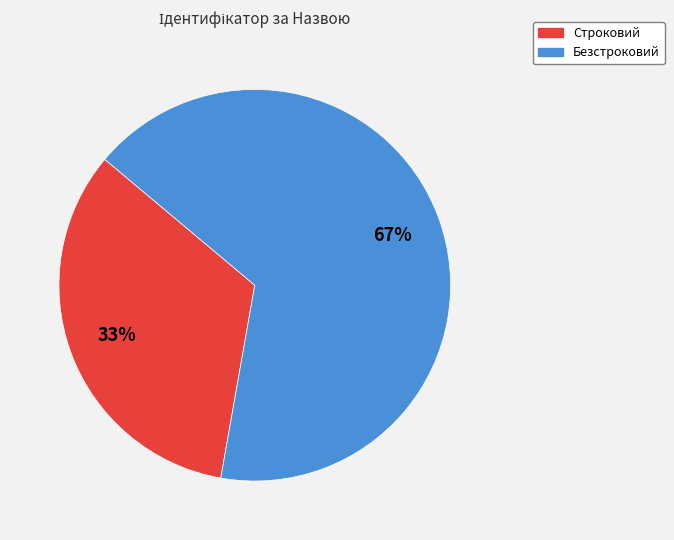

Which category has the biggest portion of the pie?

Безстроковий